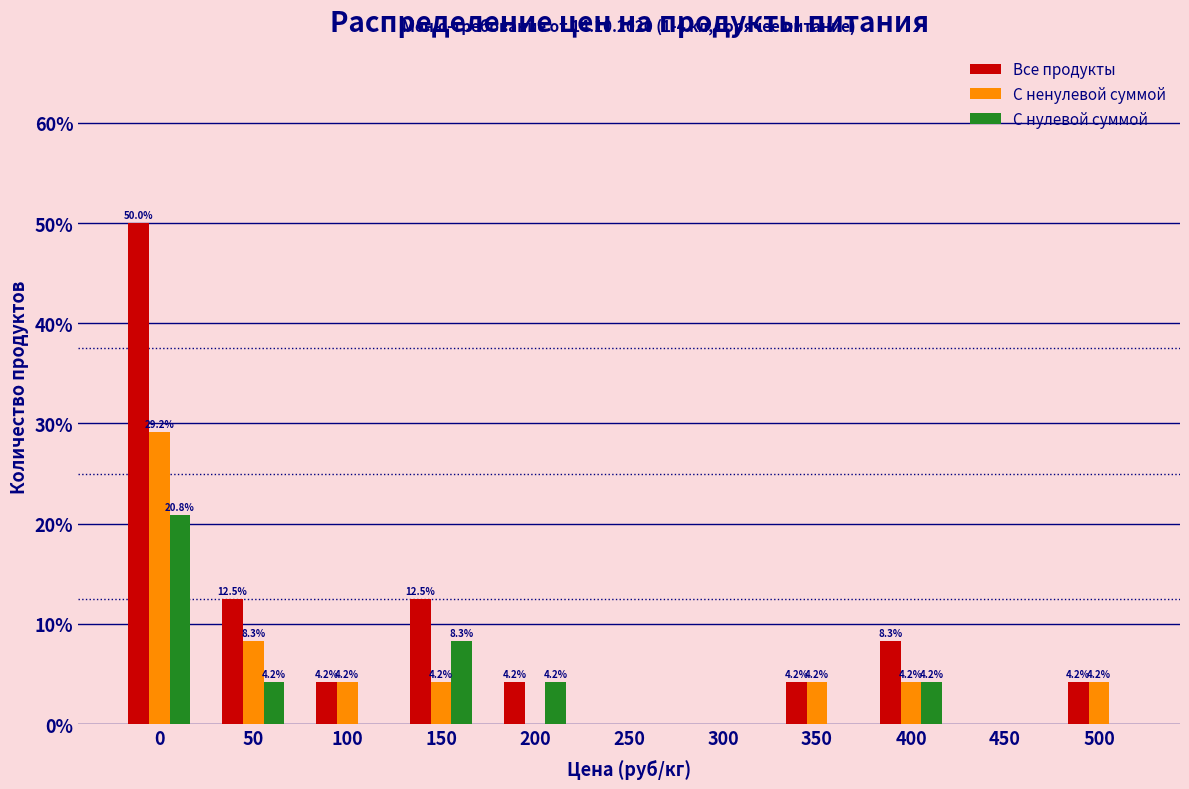

The value of Все продукты at 0 is 50.0. True or false?

True